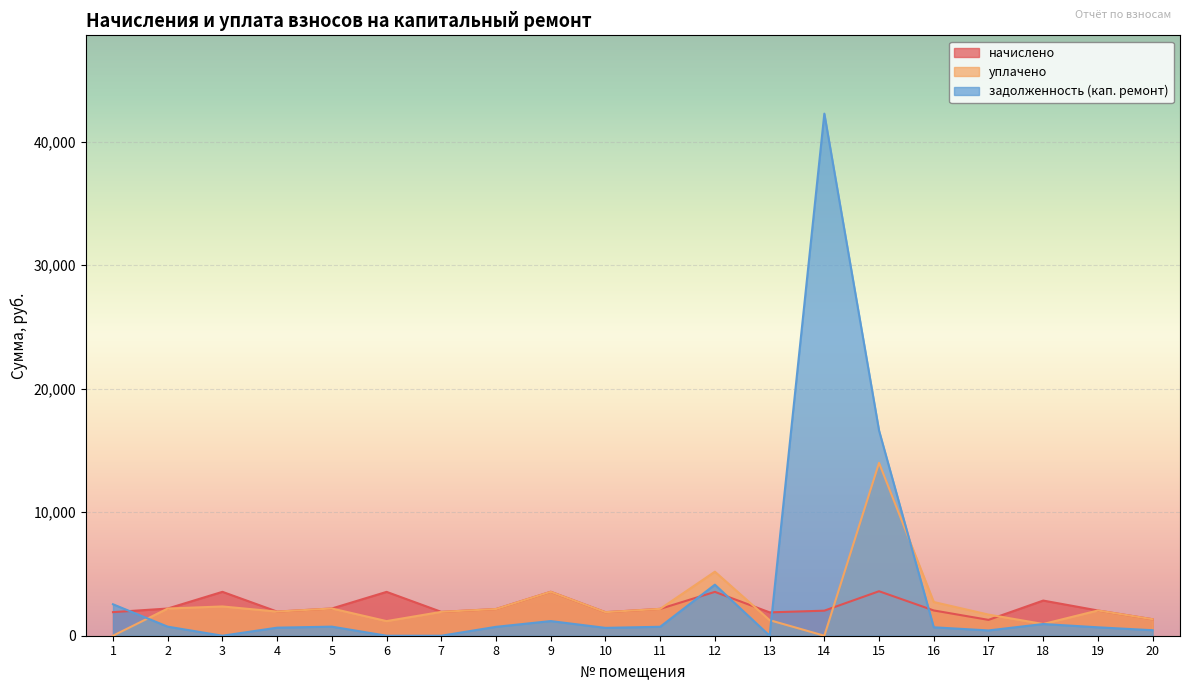

True or false: начислено and задолженность (кап. ремонт) cross at least once.

True